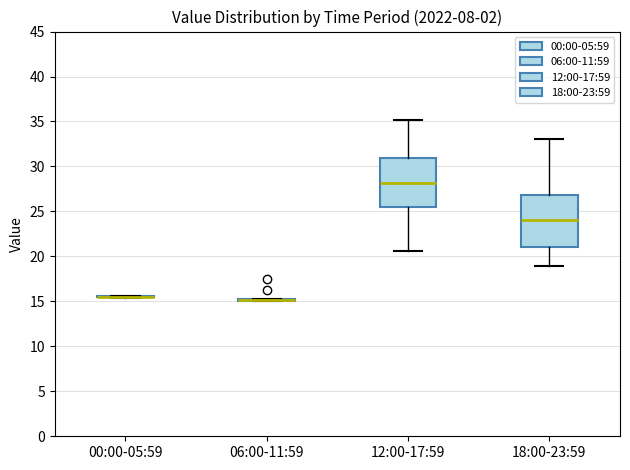

Where does the lower whisker of the box for 12:00-17:59 end on the y-axis? The values are not printed on the chart, so give them approximately, as read against the axis.

20.5